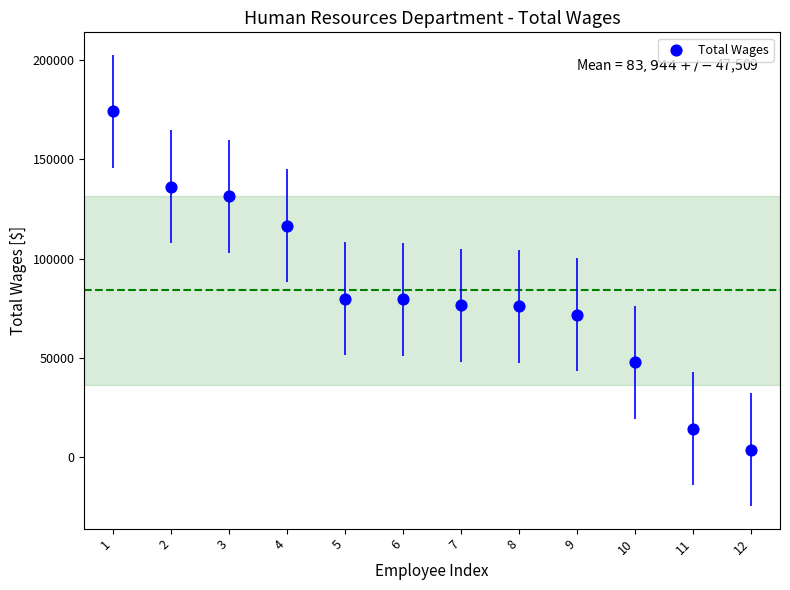

What is the average X value?

6